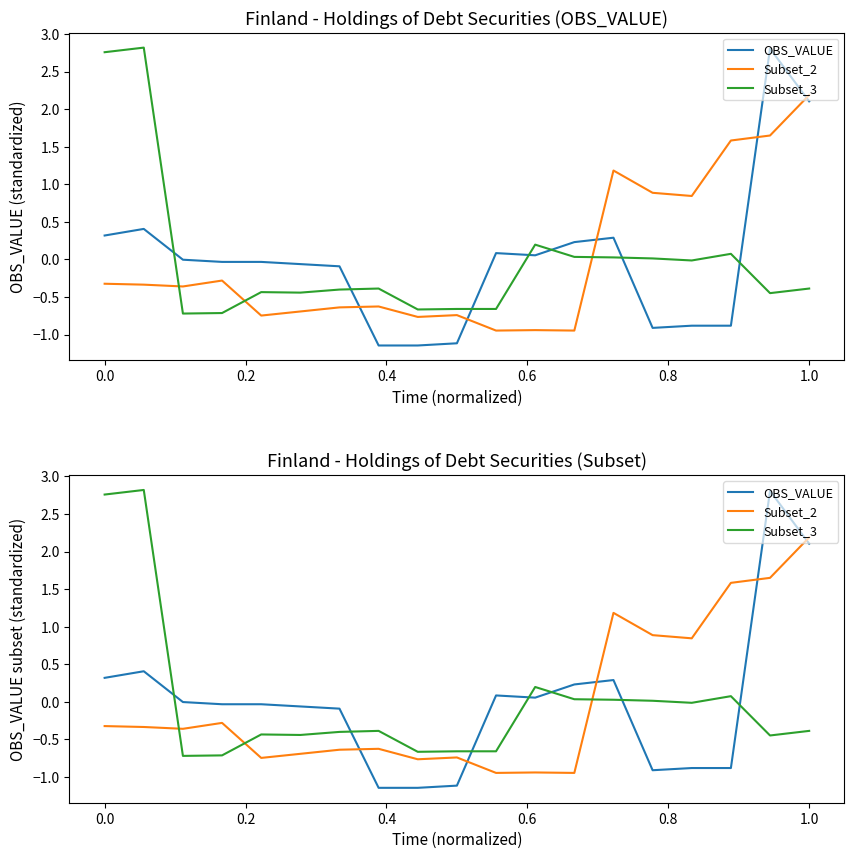

True or false: Subset_2 and Subset_3 cross at least once.

True